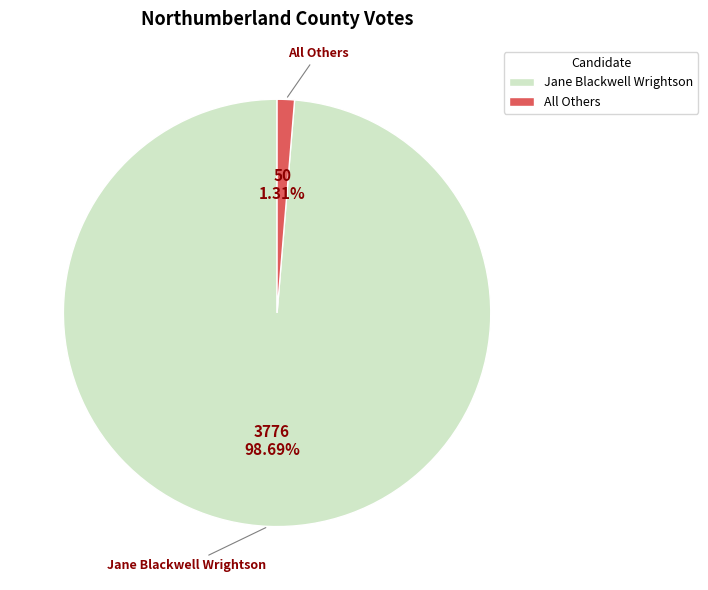

Rank the categories by value from highest to lowest.

Jane Blackwell Wrightson, All Others